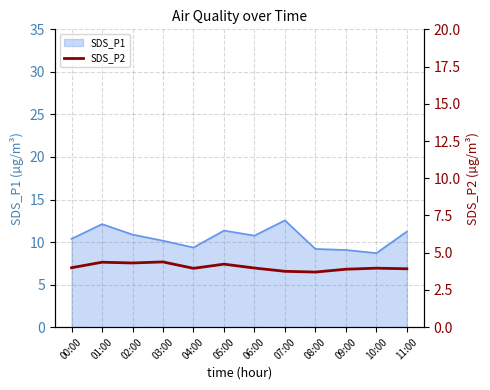

At which category does the data reach its first local valley?

02:00